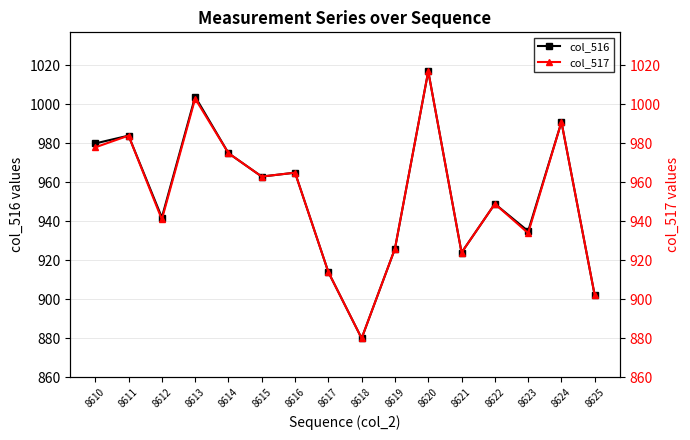

What are all the series names shown in the legend?

col_516, col_517